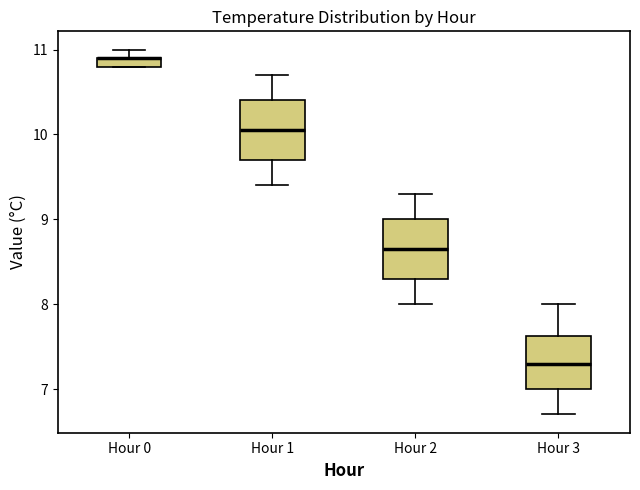

Where is the upper edge of the box for Hour 0 on the y-axis? The values are not printed on the chart, so give them approximately, as read against the axis.

10.9